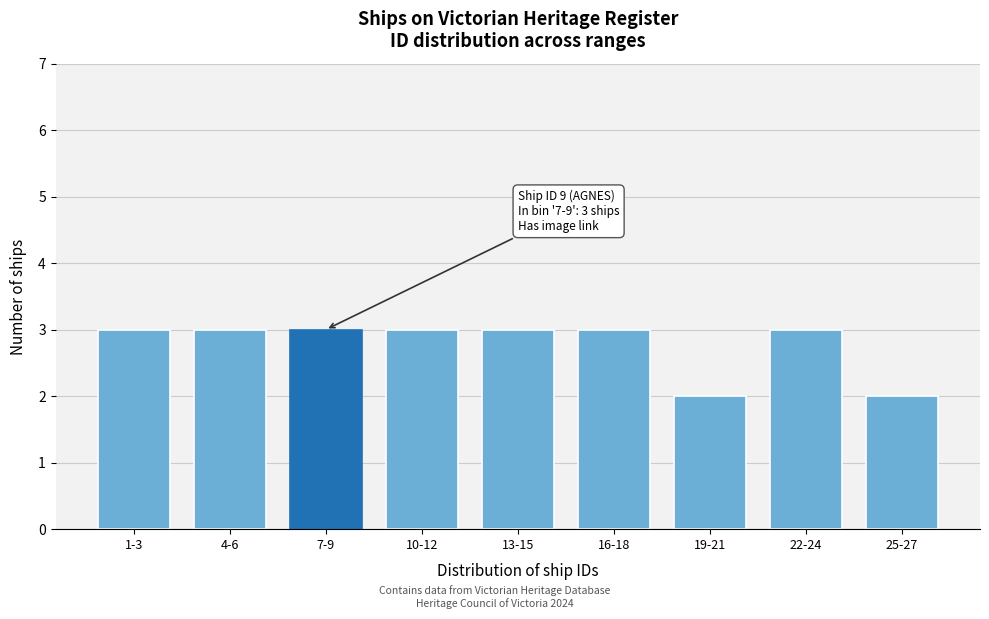

Reading left to right, list all the values displayed in this chart.

1-3=3	4-6=3	7-9=3	10-12=3	13-15=3	16-18=3	19-21=2	22-24=3	25-27=2